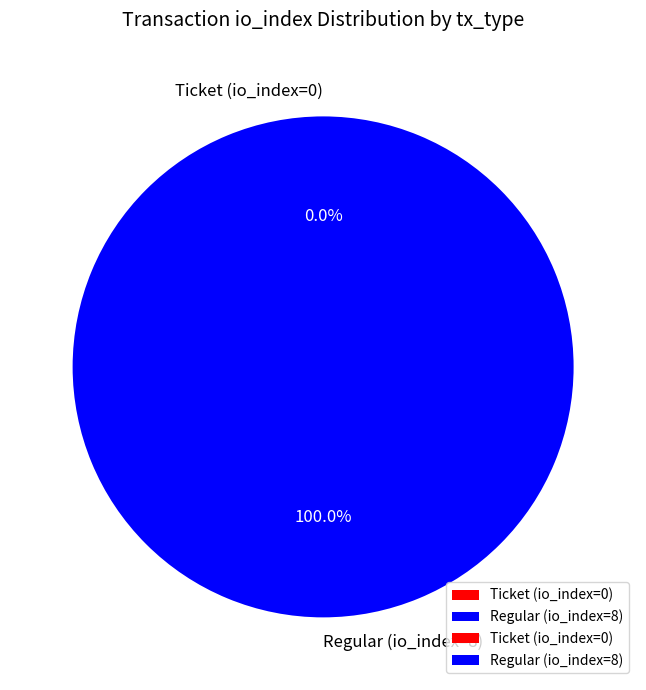

The Regular (io_index=8) slice represents 87% of the pie. True or false?

False